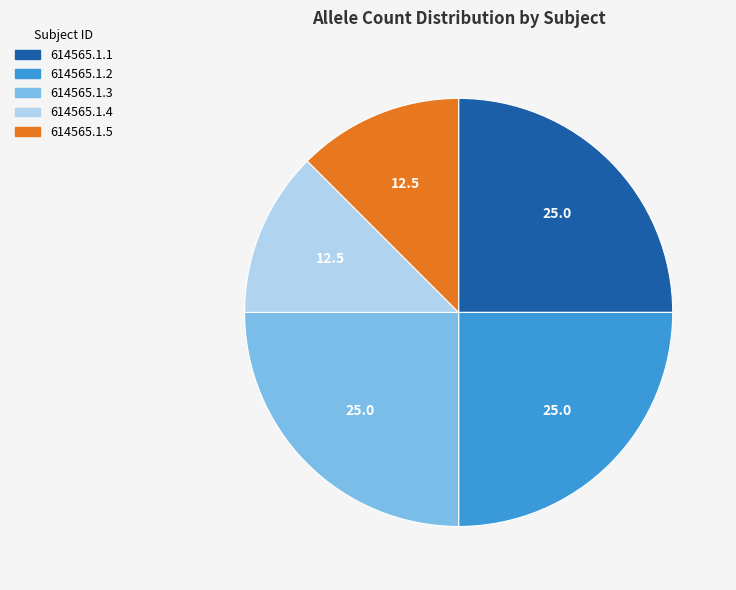

The 614565.1.4 slice represents 12% of the pie. True or false?

True